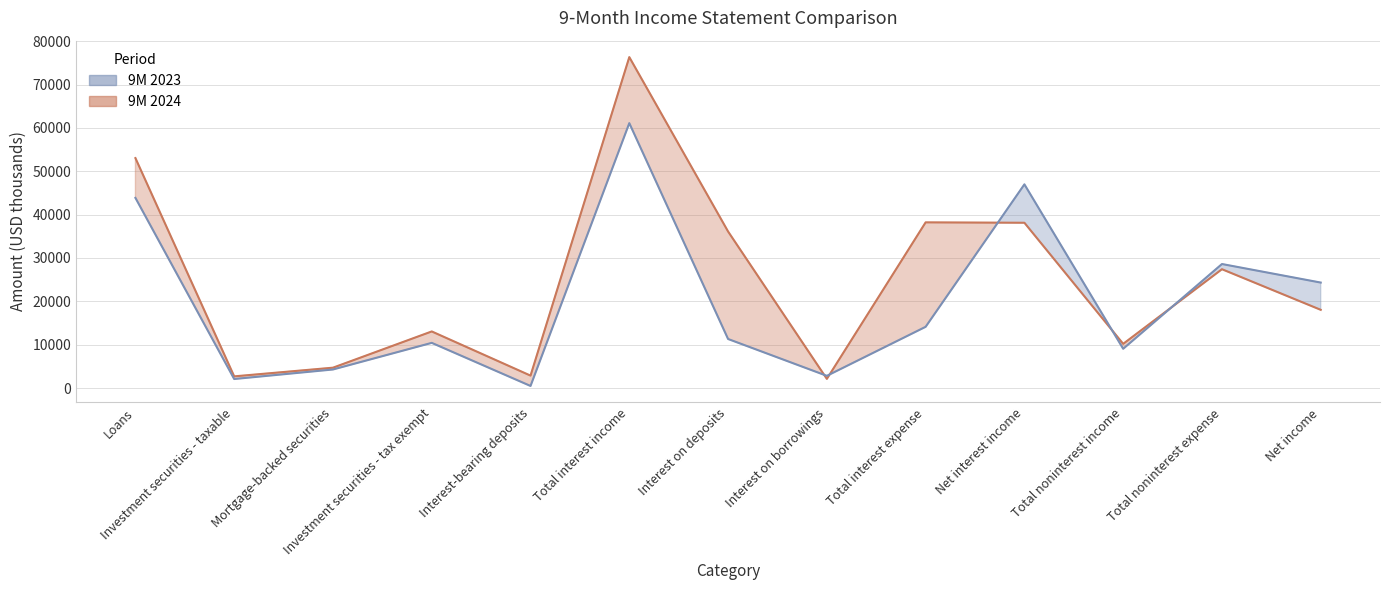

Is the value of 9M 2023 at Net interest income greater than the value of 9M 2024 at Total interest income?

No